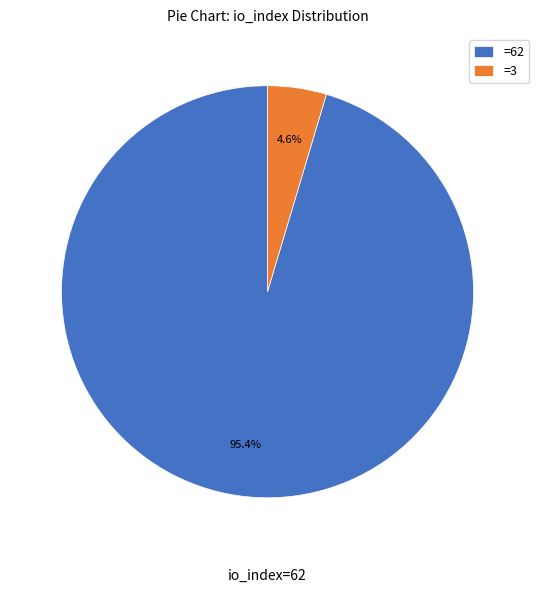

Which slice is the smallest?

=3